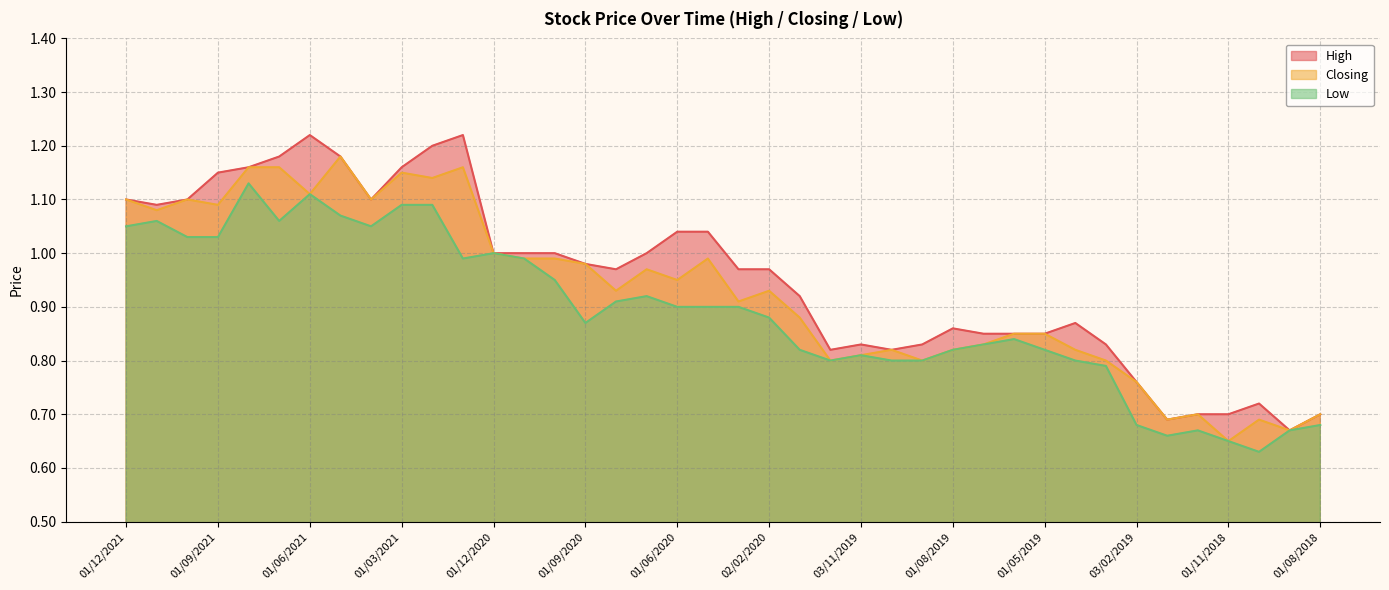

List the series in order of their overall mean, highest first.

High, Closing, Low